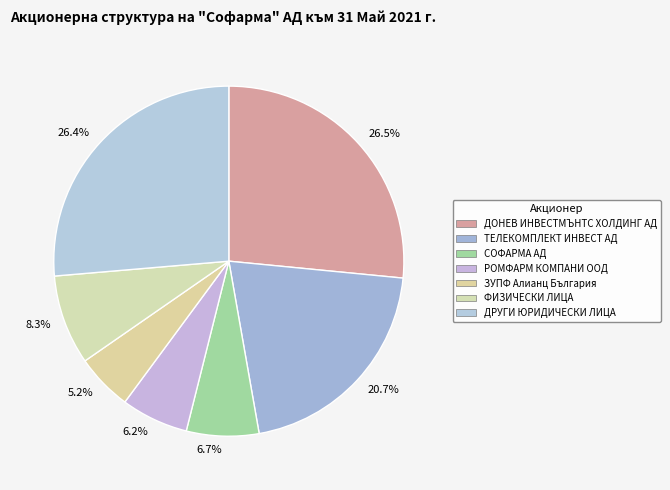

Rank the categories by value from highest to lowest.

ДОНЕВ ИНВЕСТМЪНТС ХОЛДИНГ АД, ДРУГИ ЮРИДИЧЕСКИ ЛИЦА, ТЕЛЕКОМПЛЕКТ ИНВЕСТ АД, ФИЗИЧЕСКИ ЛИЦА, СОФАРМА АД, РОМФАРМ КОМПАНИ ООД, ЗУПФ Алианц България